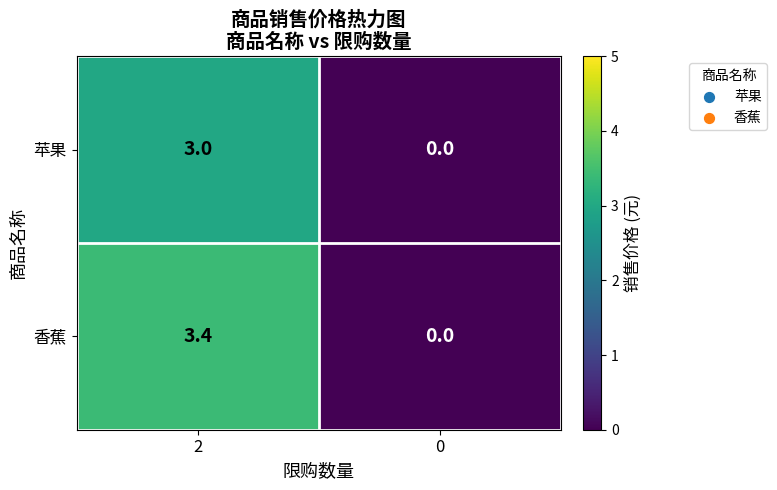

What is the sum of the 苹果 values at 0 and 2?

3.0